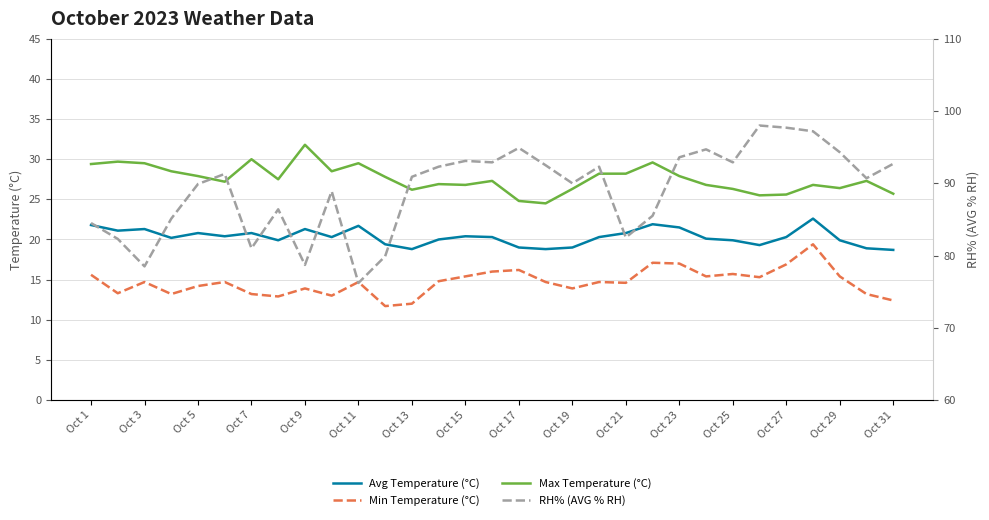

What are all the series names shown in the legend?

Avg Temperature (°C), Min Temperature (°C), Max Temperature (°C), RH% (AVG % RH)